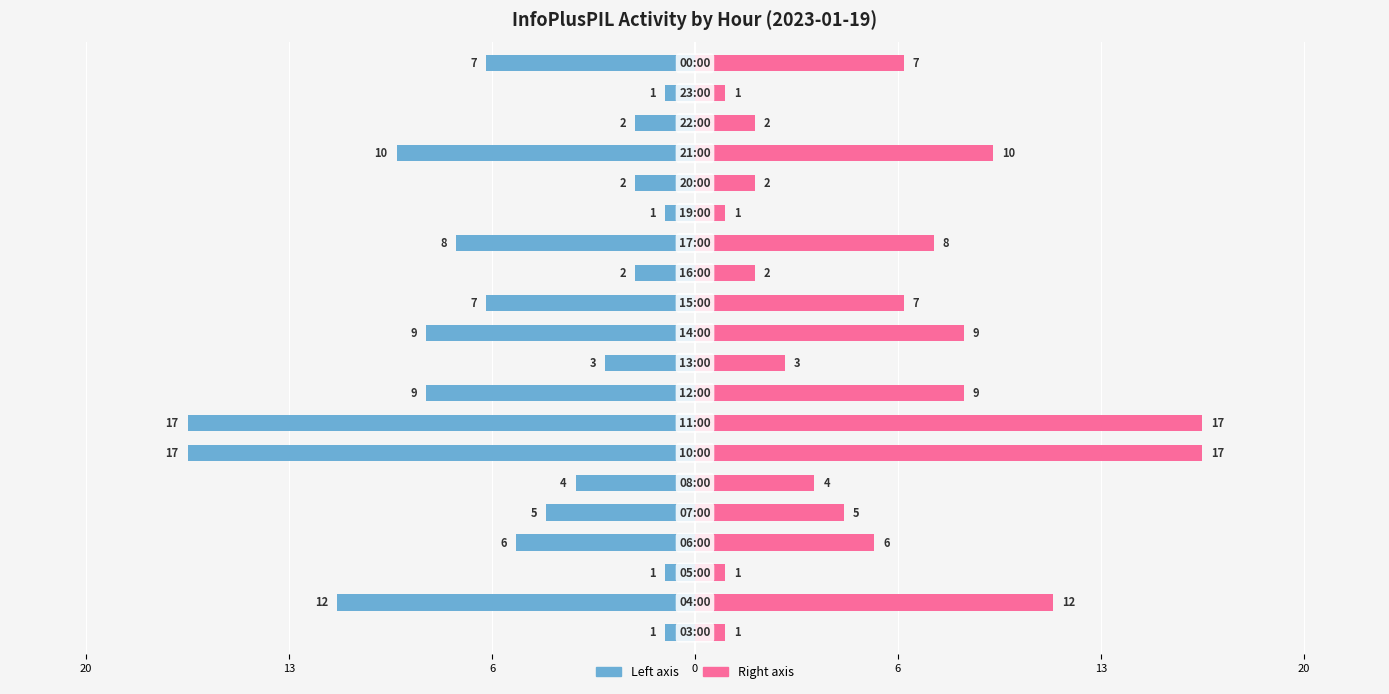

How many data points does each series have?

20